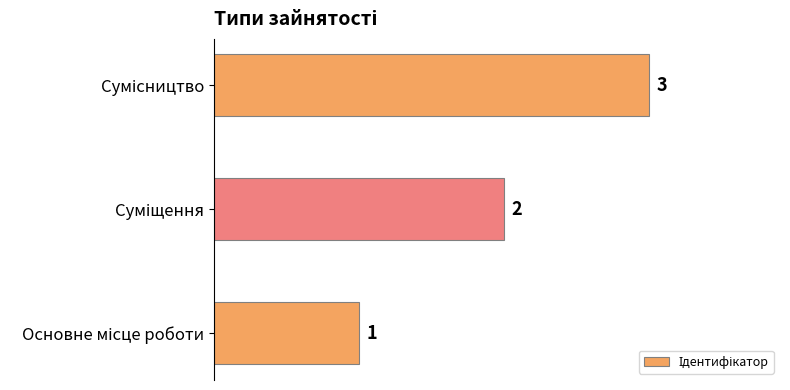

Are the bars horizontal?

Yes